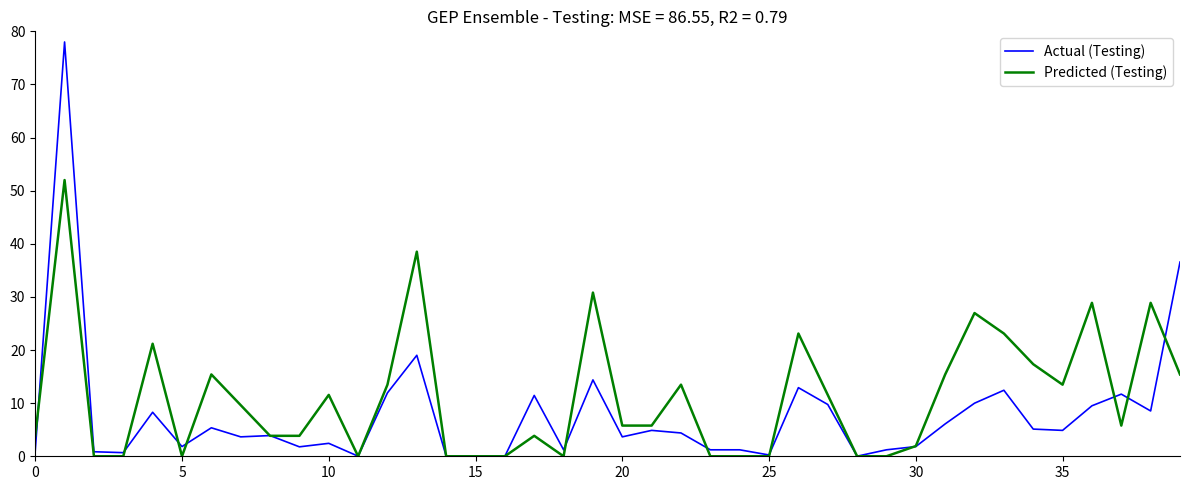

Which series has the widest spread of values?

Actual (Testing)